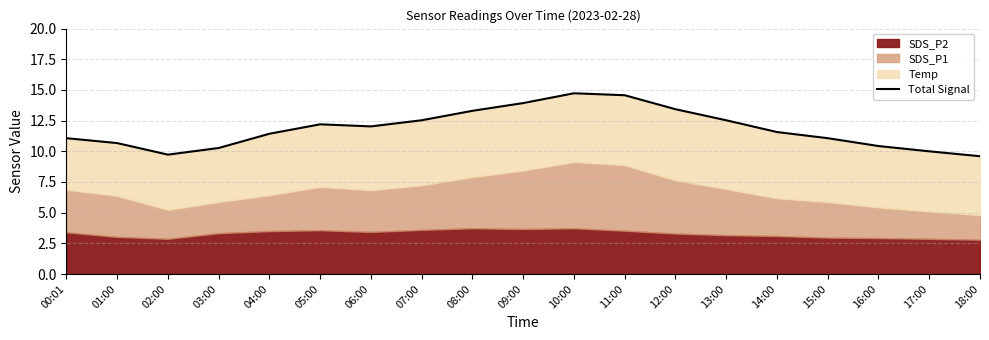

What is the label of the 7th point from the right?

12:00